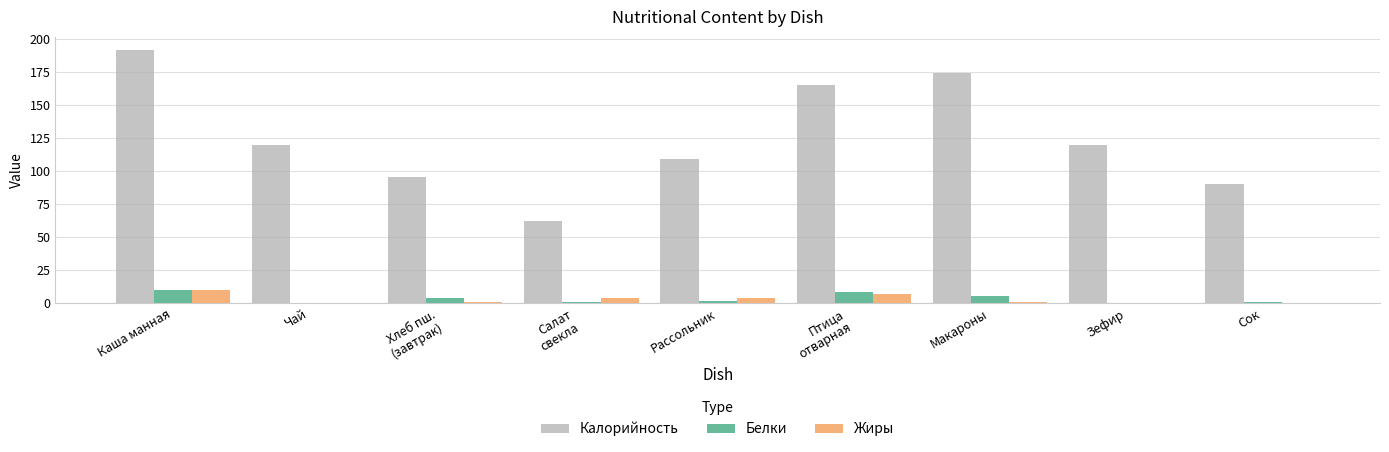

The value of Белки at Каша манная is 17.6. True or false?

False